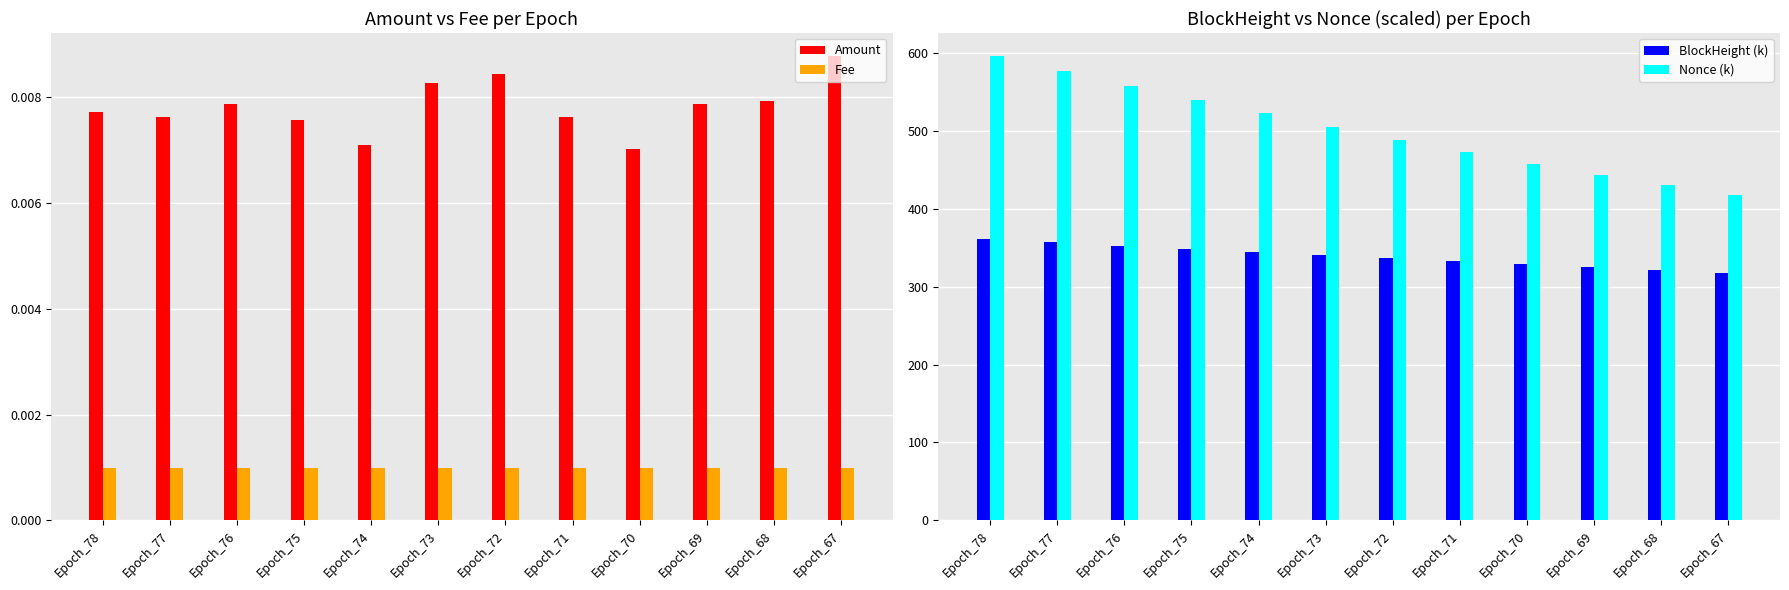

Rank the series at Epoch_69 from highest to lowest value.

Nonce (k), BlockHeight (k), Amount, Fee